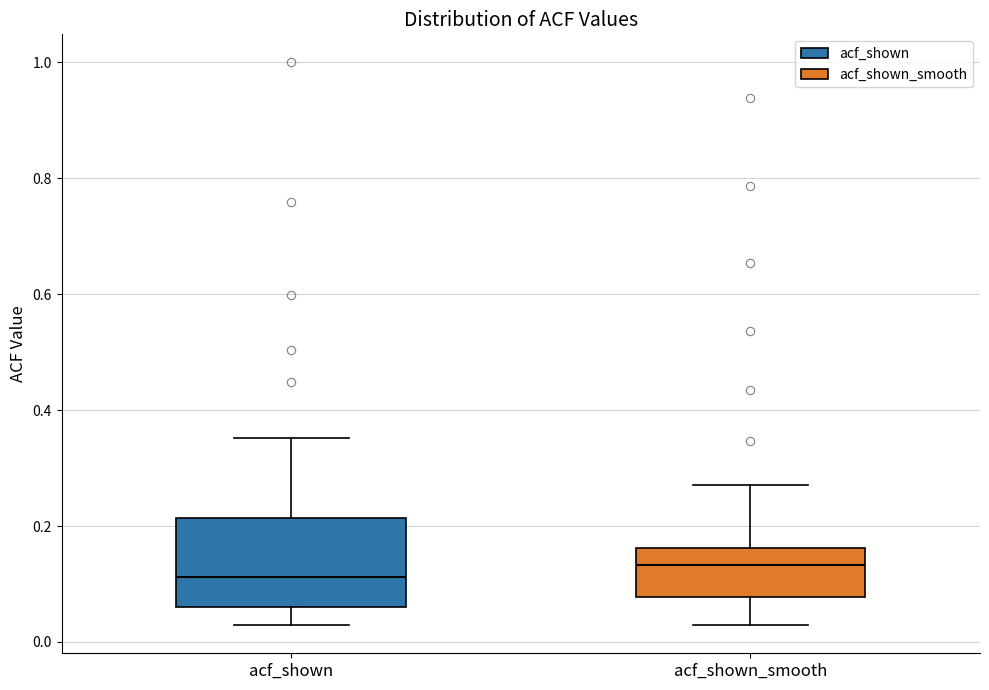

Where does the median line of the box for acf_shown sit on the y-axis? The values are not printed on the chart, so give them approximately, as read against the axis.

0.12